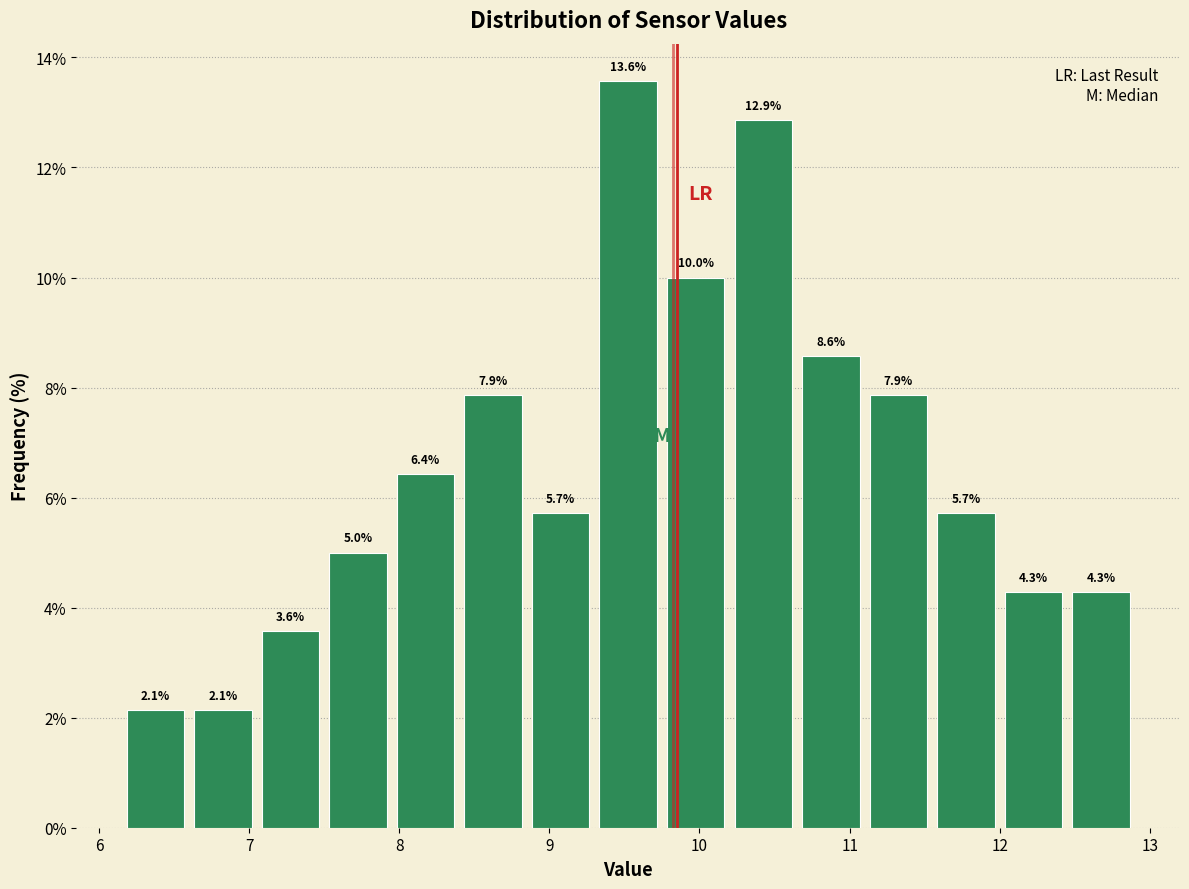

Over which range of the x-axis is the bar tallest?

9.30 to 9.75